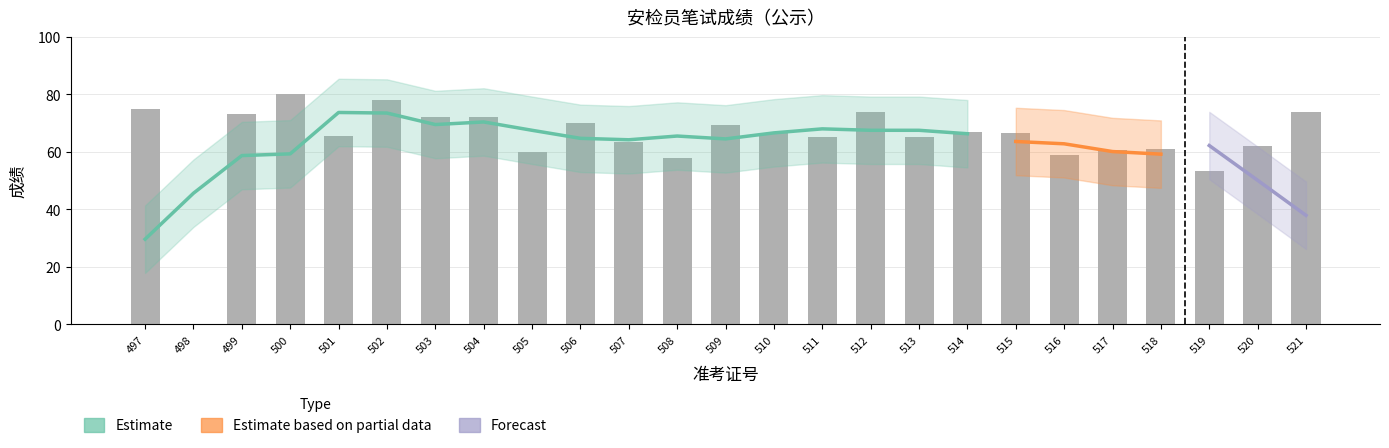

Reading right to left, list all the values displayed in this chart.

74.0	62.0	53.5	61.0	60.5	59.0	66.5	67.0	65.0	74.0	65.0	66.5	69.5	58.0	63.5	70.0	60.0	72.0	72.0	78.0	65.5	80.0	73.0	0.0	75.0